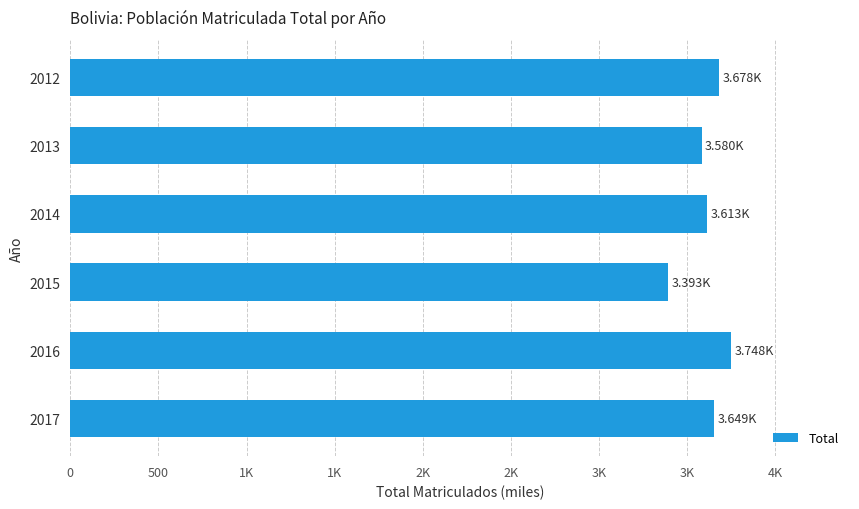

What is the smallest value displayed?

3392.7